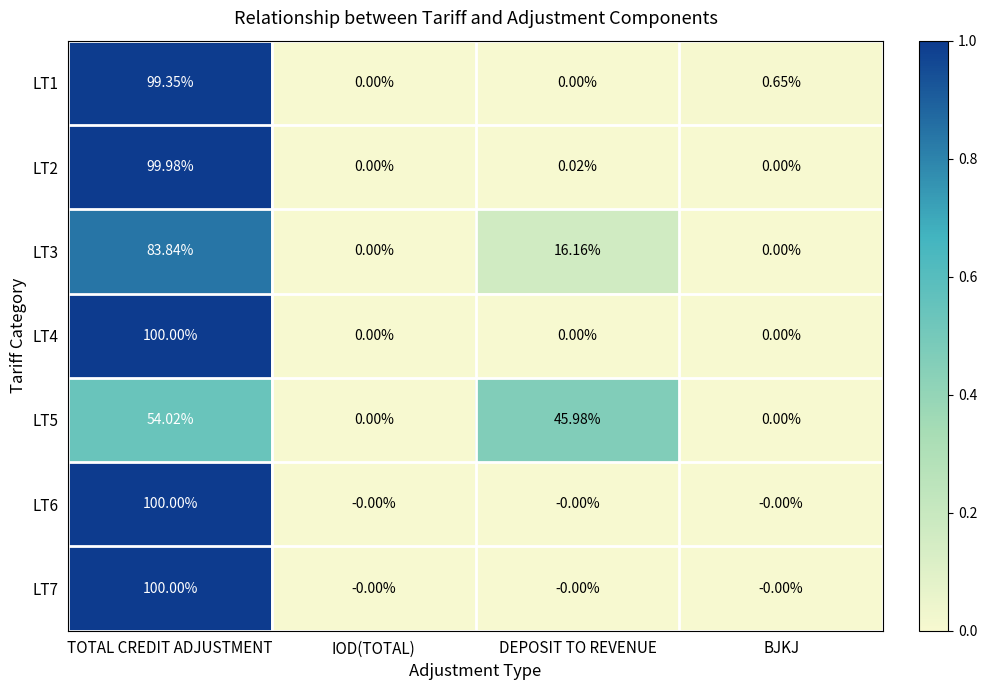

Where is LT1 nearest to the value 49?

BJKJ